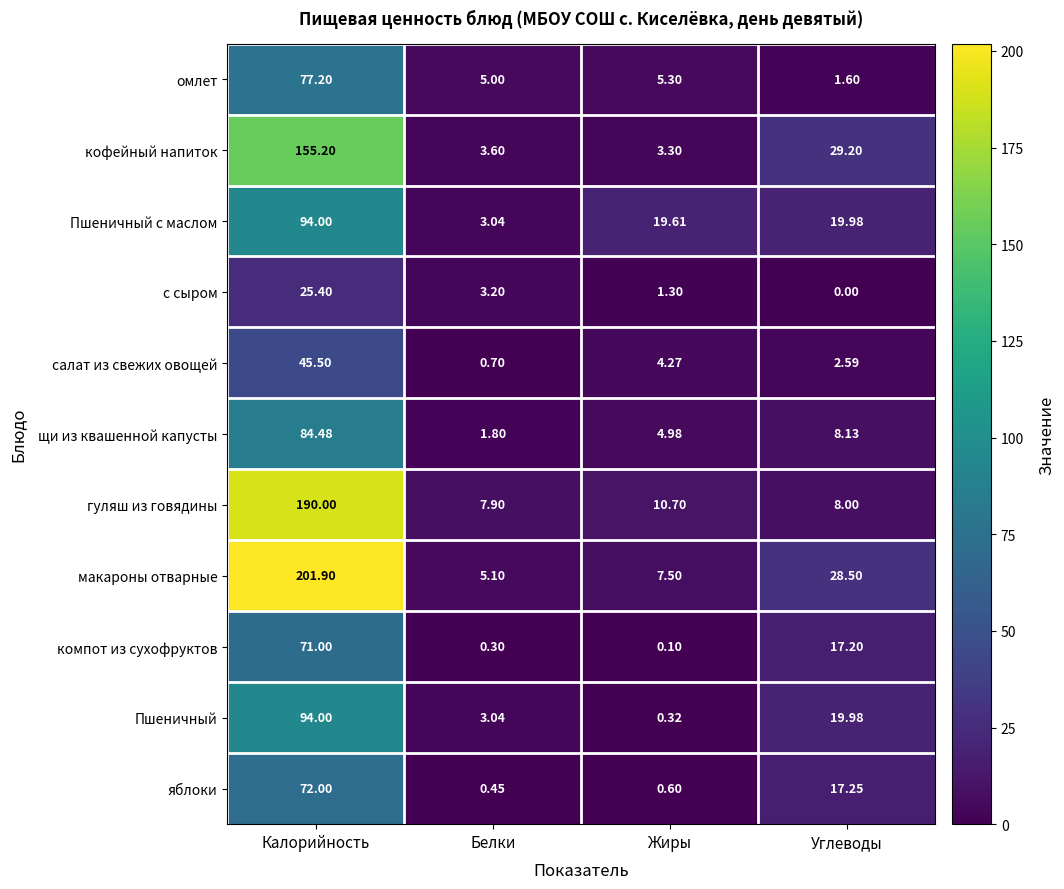

What is the spread (max minus min) of values at Углеводы?

29.2